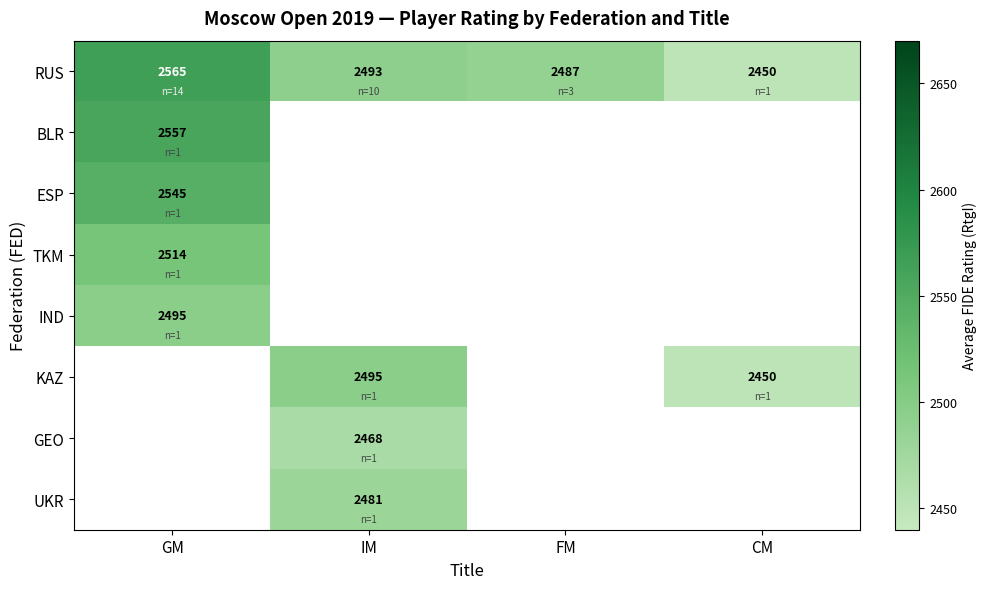

At which category is the sum across all series the highest?

GM